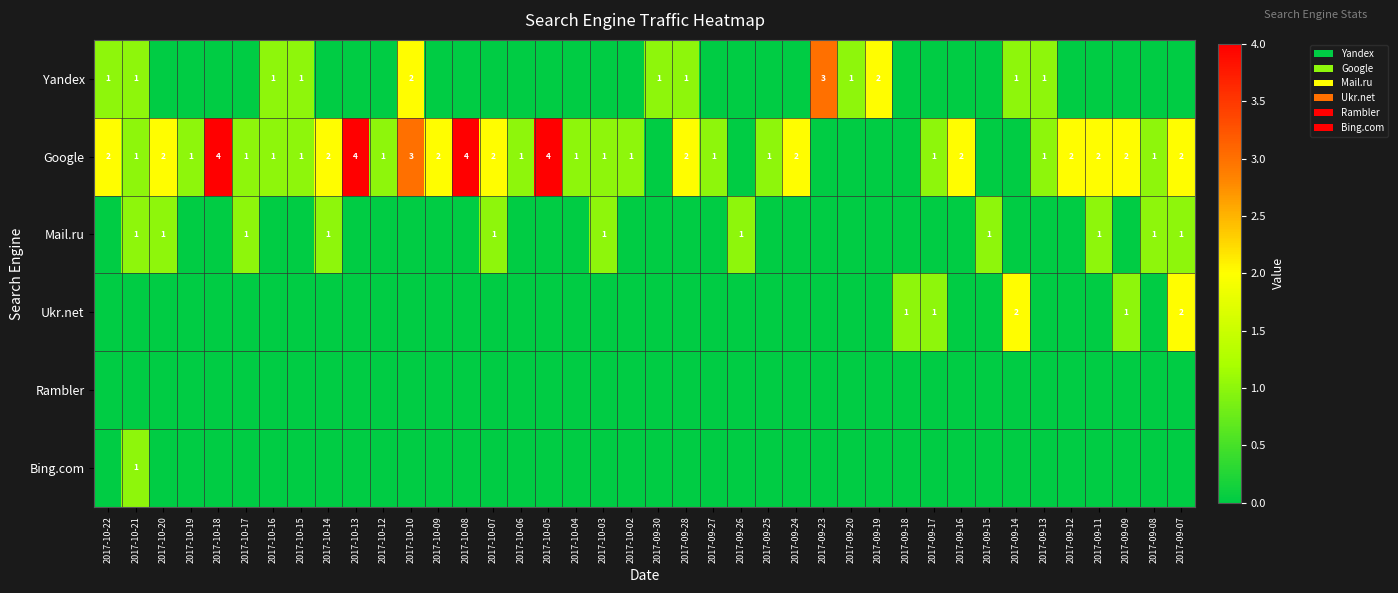

The value of Google at 2017-10-07 is 2. True or false?

True